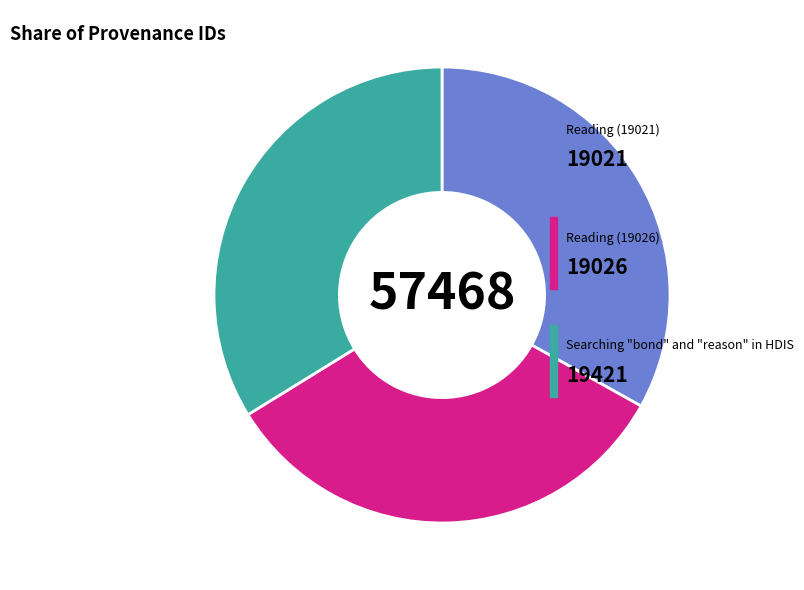

How many slices are in this pie chart?

3